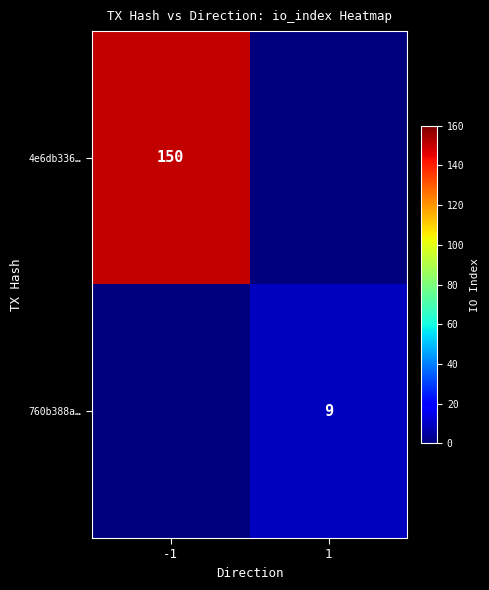

True or false: 4e6db336… has a value of 76 at -1.

False